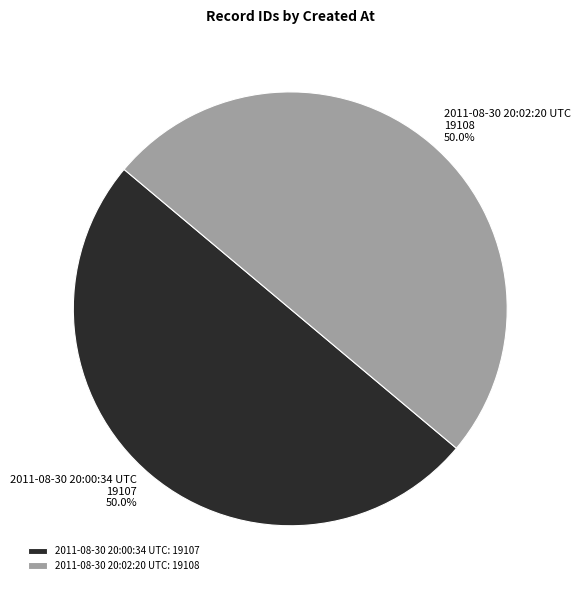

Approximately how many times larger is the value at 2011-08-30 20:00:34 UTC compared to 2011-08-30 20:02:20 UTC?

1.0